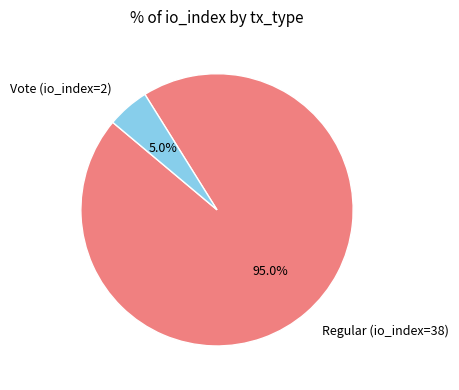

Is the sum of Regular (io_index=38) and Vote (io_index=2) greater than half?

Yes